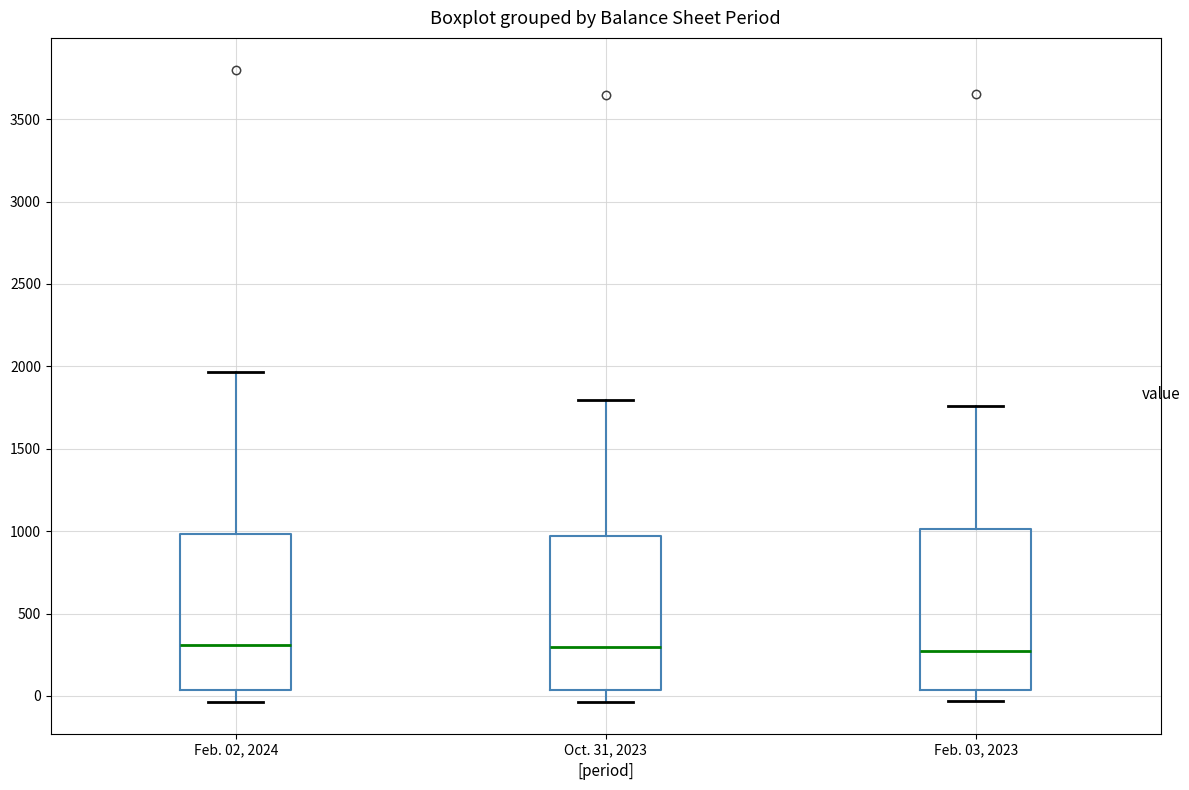

Where does the lower whisker of the box for Feb. 02, 2024 end on the y-axis? The values are not printed on the chart, so give them approximately, as read against the axis.

-50